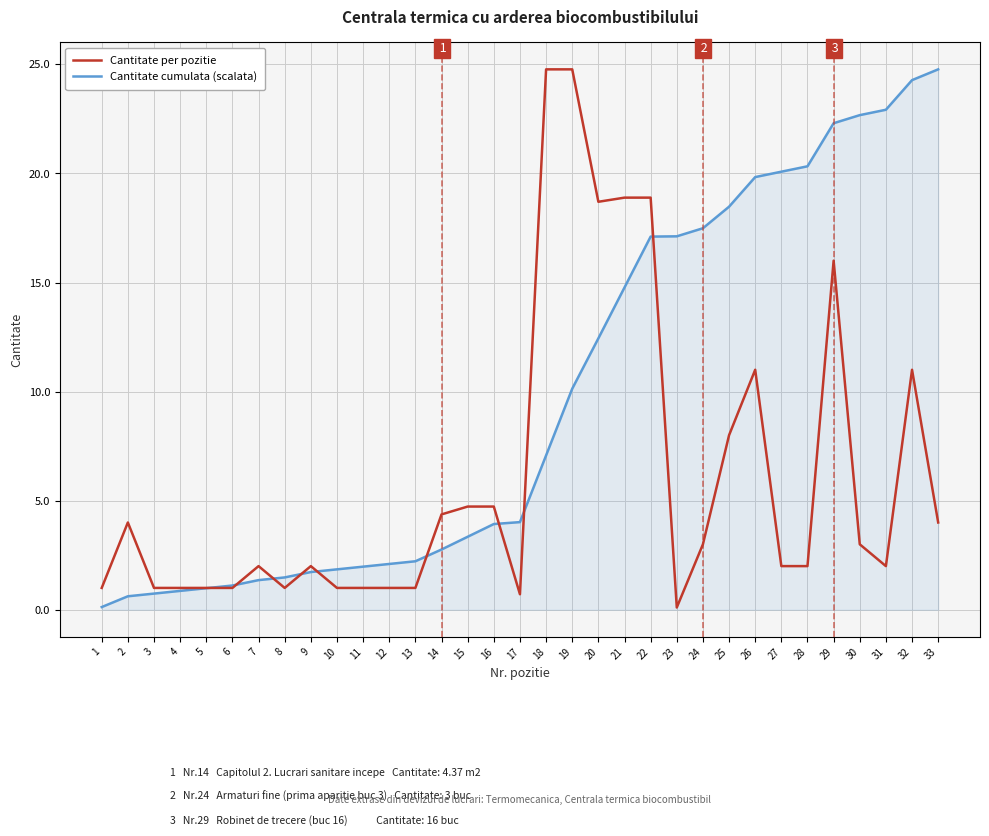

True or false: Cantitate cumulata (scalata) has a value of 10.0 at 21.

False